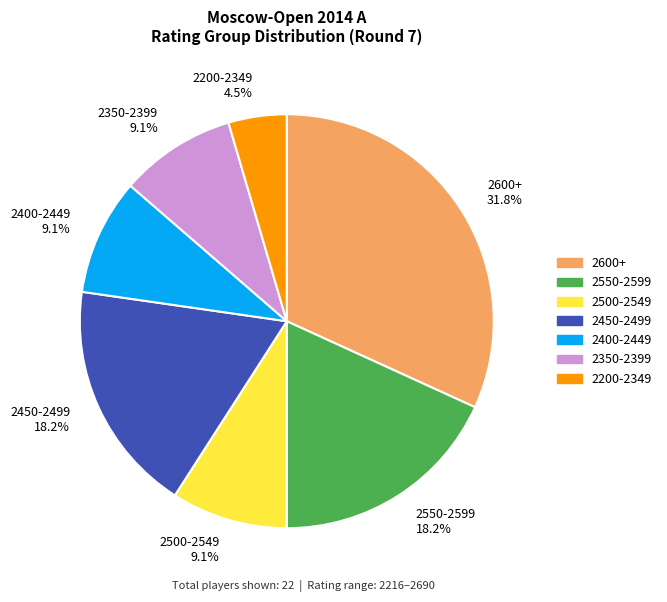

Which slice is the largest?

2600+ 31.8%